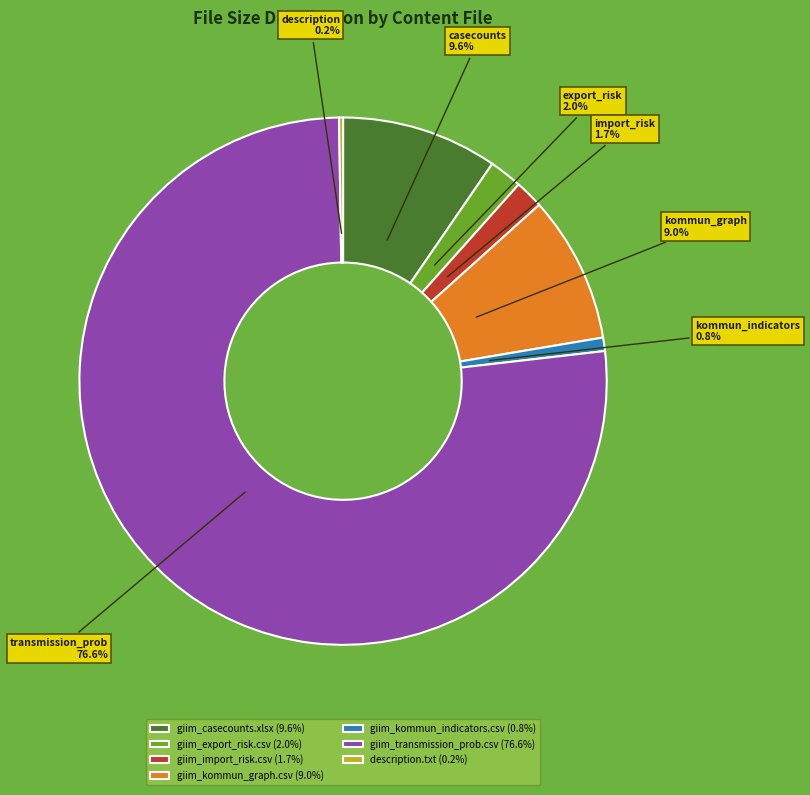

Which has a higher value, giim_import_risk.csv (1.7%) or giim_kommun_graph.csv (9.0%)?

giim_kommun_graph.csv (9.0%)